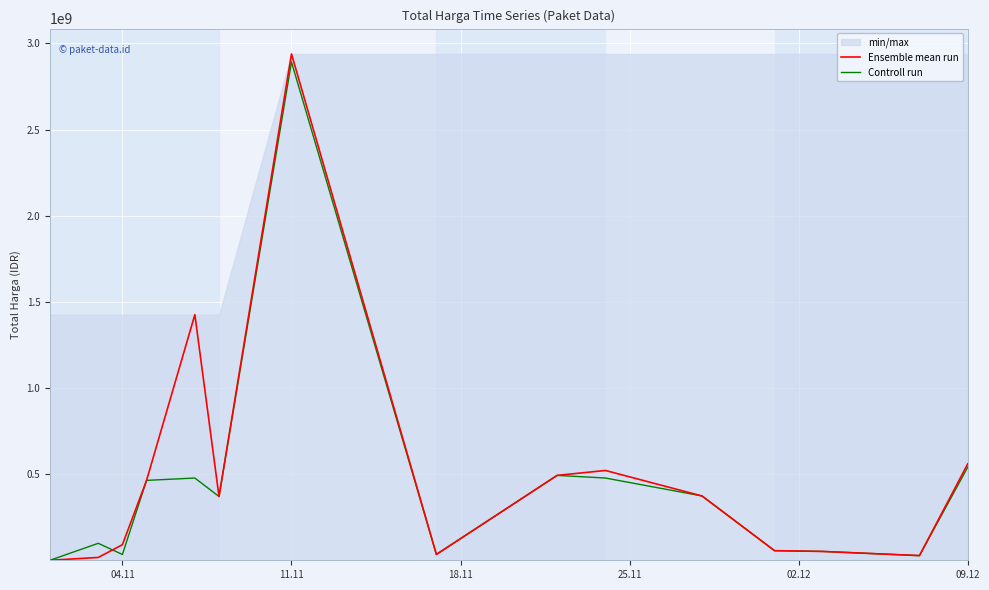

How many data points in Controll run are above 370425300?

7